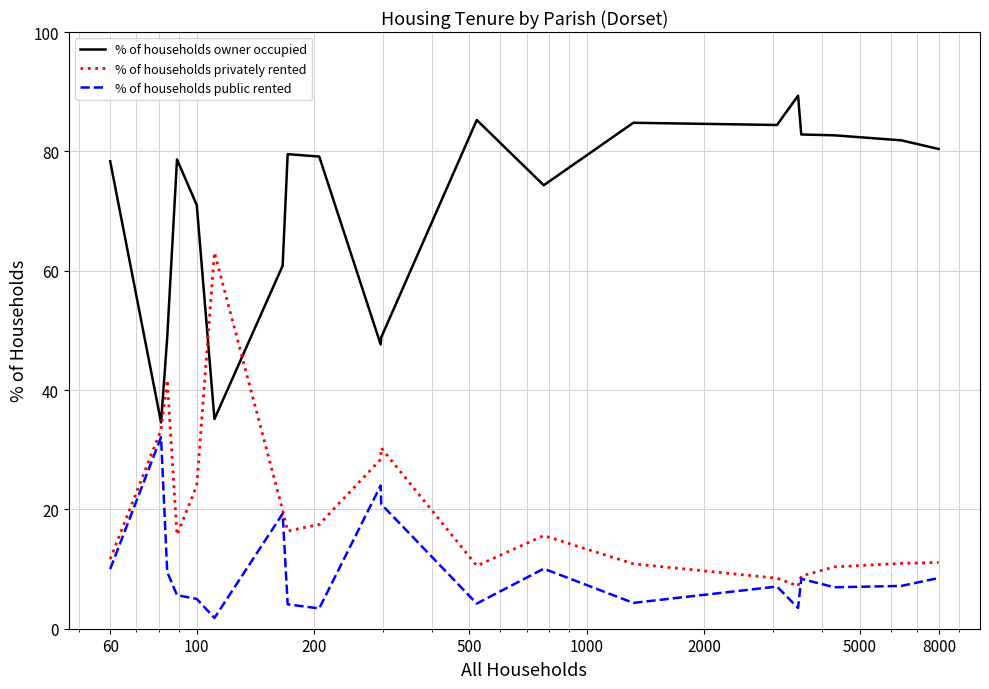

What is the minimum value for % of households owner occupied?

34.6